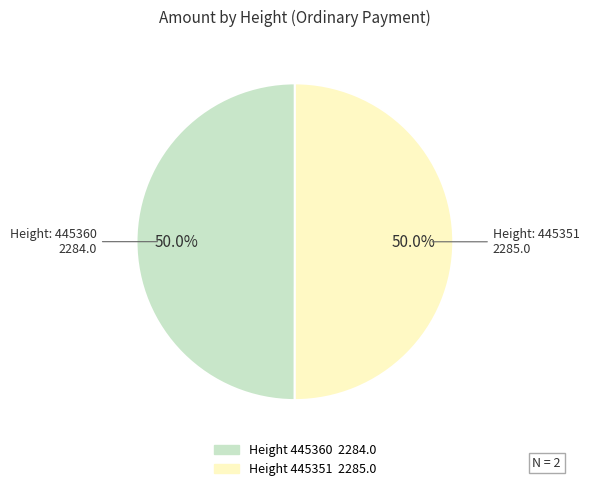

Rank the categories by value from lowest to highest.

445360, 445351